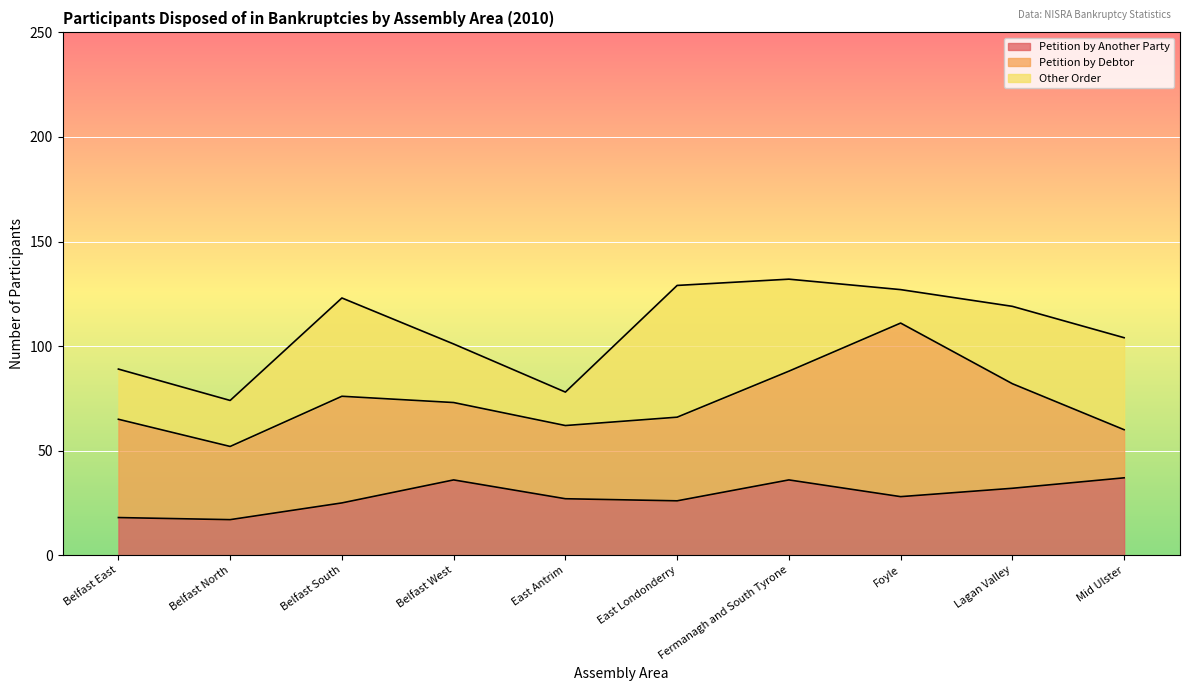

What is the sum of the Petition by Another Party values at East Londonderry and Lagan Valley?

58